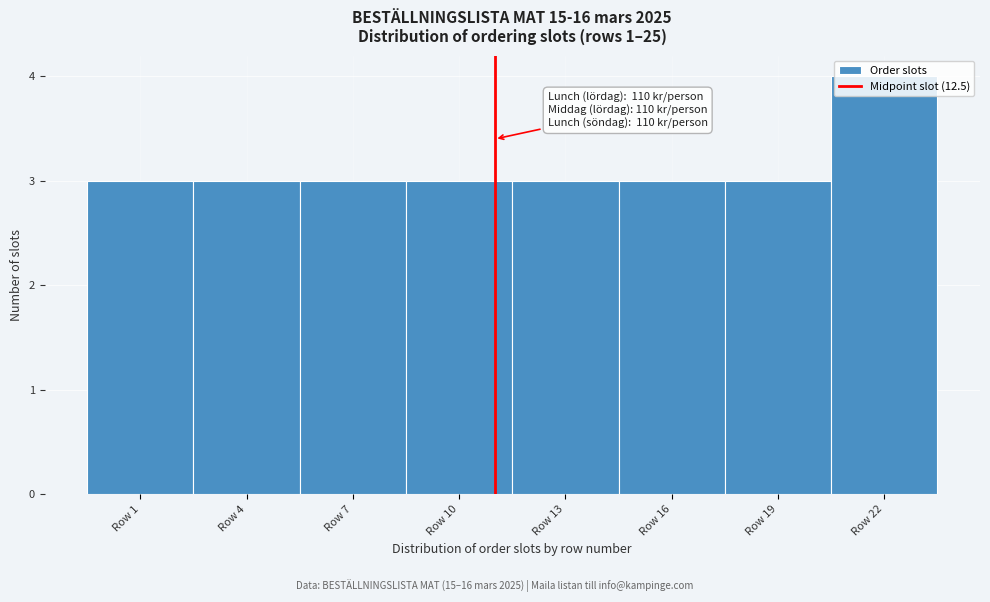

What is the change in value from Row 16 to Row 22?

+1